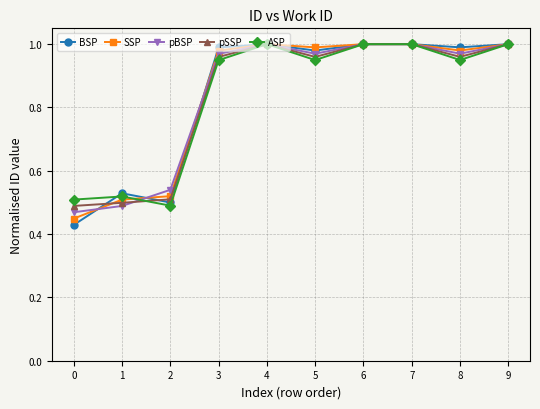

Rank the series by their average value, from highest to lowest.

SSP, BSP, pBSP, pSSP, ASP